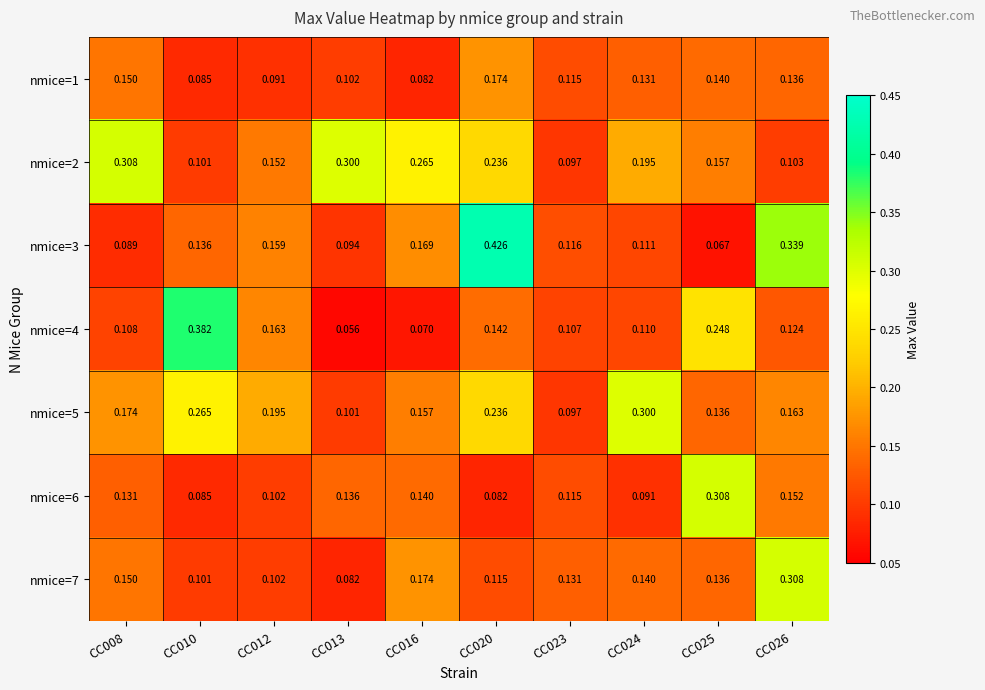

Is the value of nmice=3 at CC024 greater than the value of nmice=6 at CC010?

Yes